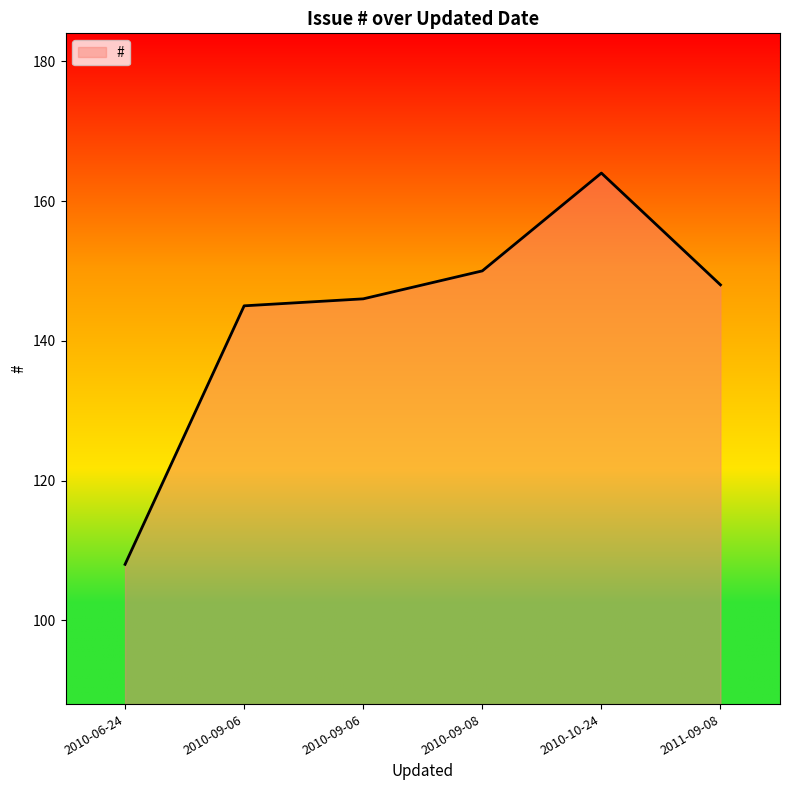

Approximately how many times larger is the value at 2010-10-24 compared to 2010-09-06?

1.1